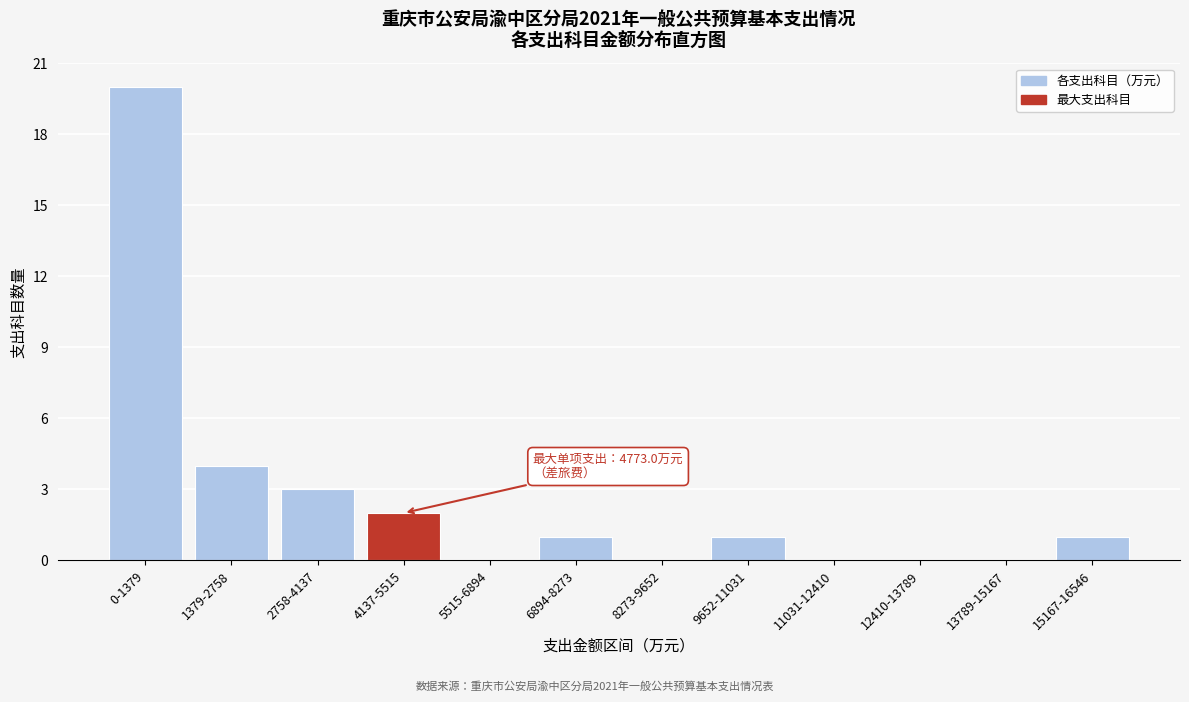

Reading right to left, transcribe all the data shown in this chart.

15167-16546=1	13789-15167=0	12410-13789=0	11031-12410=0	9652-11031=1	8273-9652=0	6894-8273=1	5515-6894=0	4137-5515=2	2758-4137=3	1379-2758=4	0-1379=20